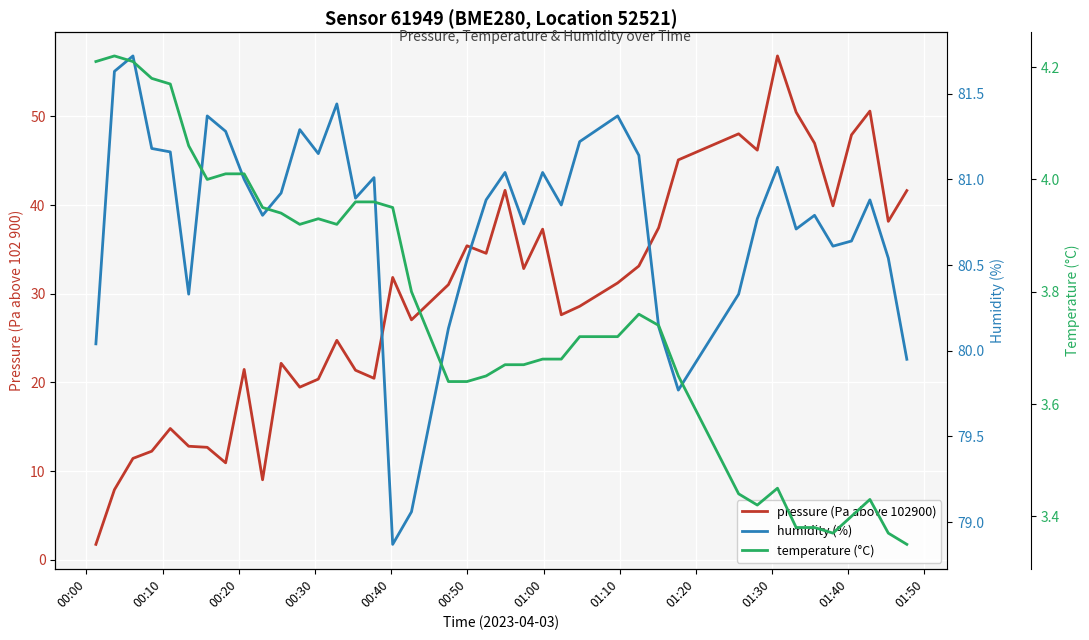

What position from the left is 00:40?

5